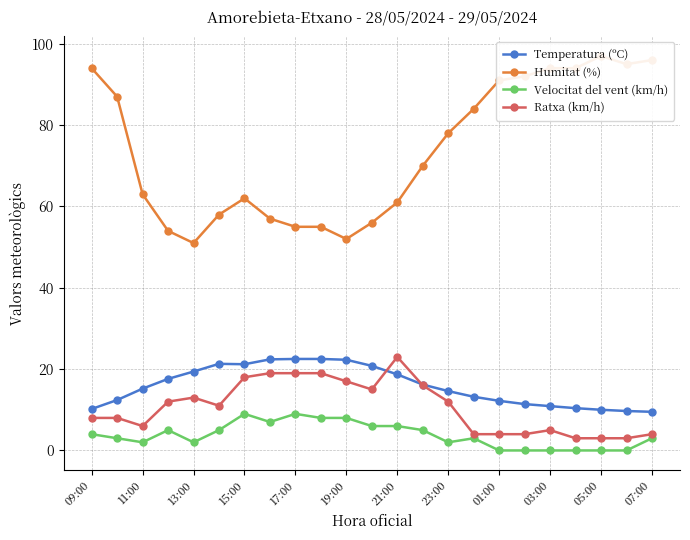

What is the maximum value for Ratxa (km/h)?

23.0